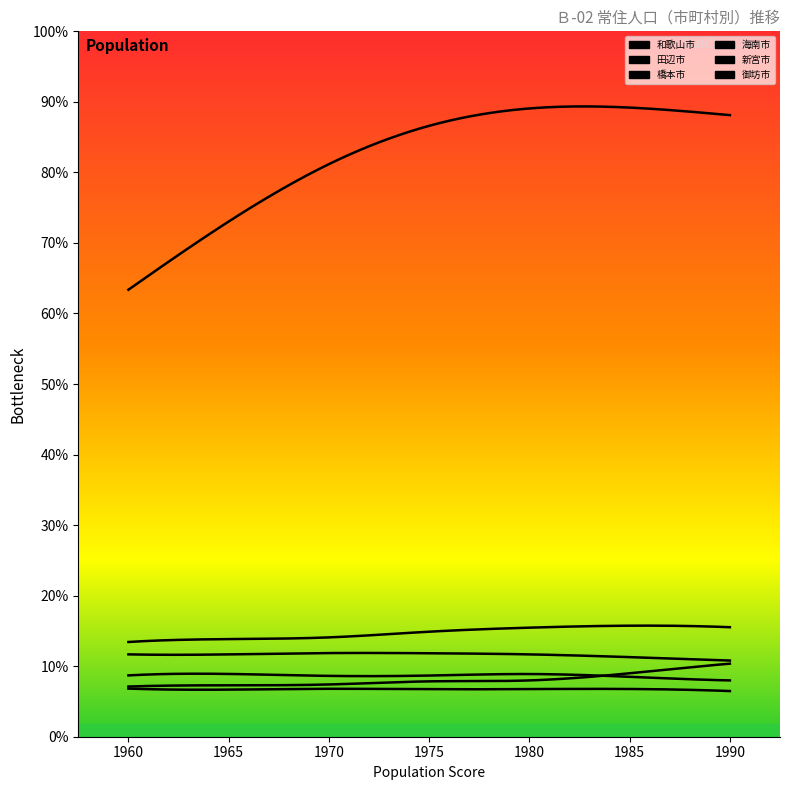

Where do 新宮市 and 橋本市 first cross each other?

1980 and 1985